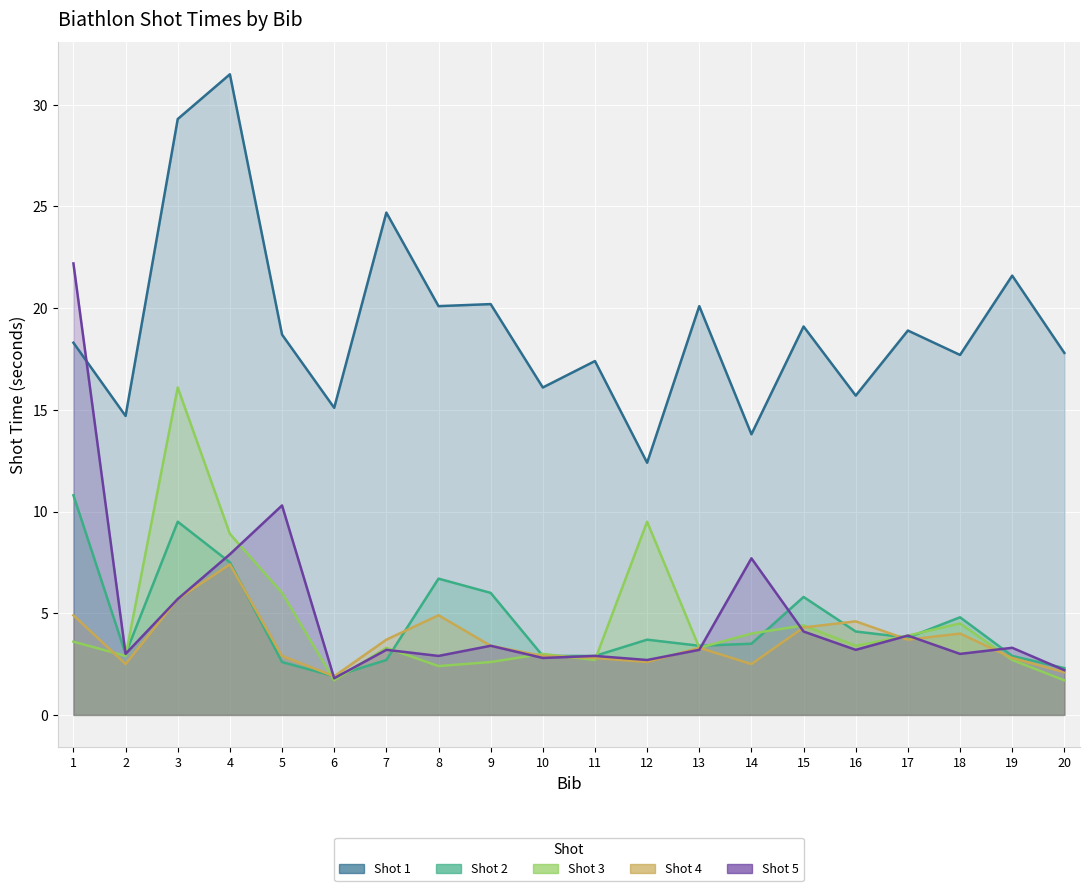

The Shot 2 series shows 3.8 at 7. True or false?

False